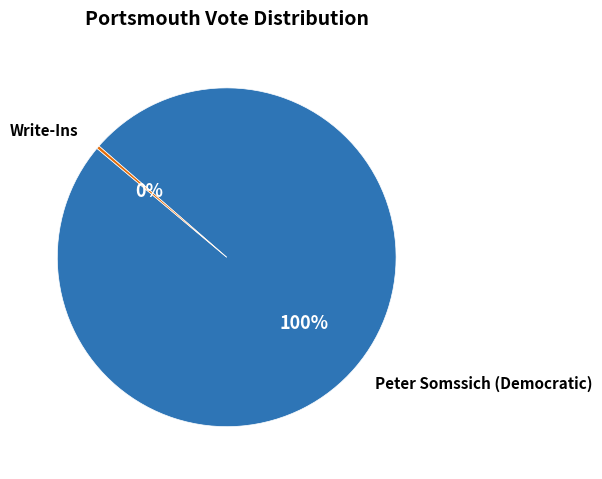

To the nearest percent, what percentage of the pie is Peter Somssich (Democratic)?

100%